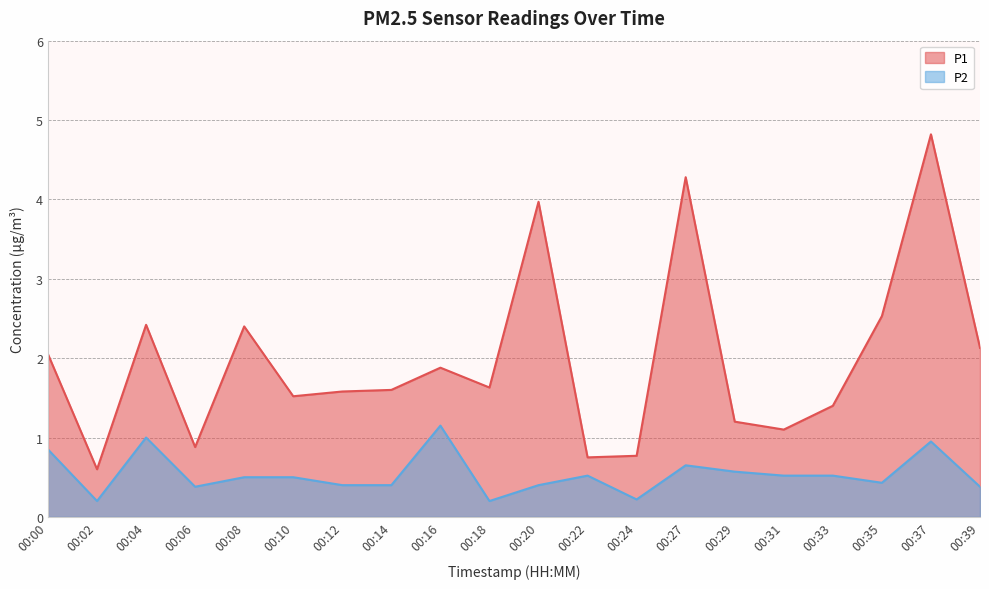

Reading right to left, extract all data points from this chart.

P1: 00:39=2.1	00:37=4.8	00:35=2.5	00:33=1.4	00:31=1.1	00:29=1.2	00:27=4.3	00:24=0.8	00:22=0.8	00:20=4.0	00:18=1.6	00:16=1.9	00:14=1.6	00:12=1.6	00:10=1.5	00:08=2.4	00:06=0.9	00:04=2.4	00:02=0.6	00:00=2.0
P2: 00:39=0.4	00:37=0.9	00:35=0.4	00:33=0.5	00:31=0.5	00:29=0.6	00:27=0.7	00:24=0.2	00:22=0.5	00:20=0.4	00:18=0.2	00:16=1.1	00:14=0.4	00:12=0.4	00:10=0.5	00:08=0.5	00:06=0.4	00:04=1.0	00:02=0.2	00:00=0.8